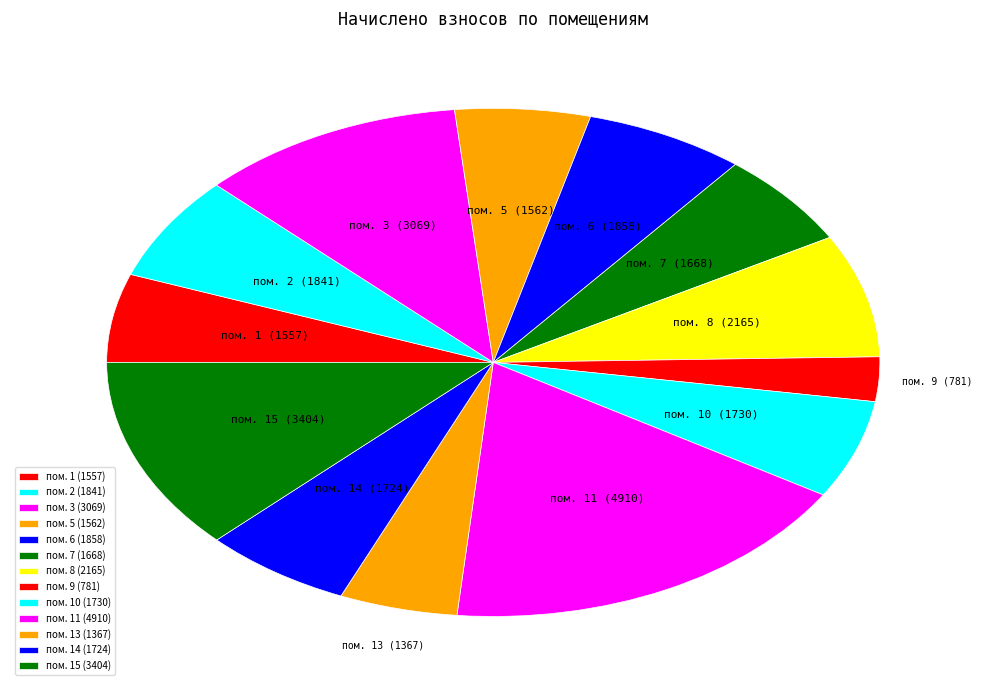

How many segments does this pie chart have?

13